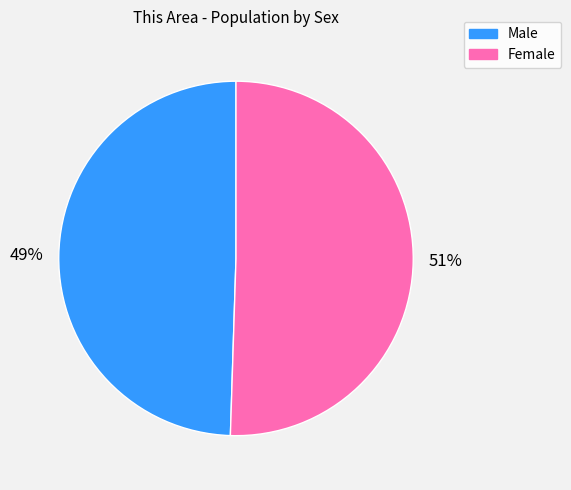

Do Female and Male together represent more than half of the pie?

Yes